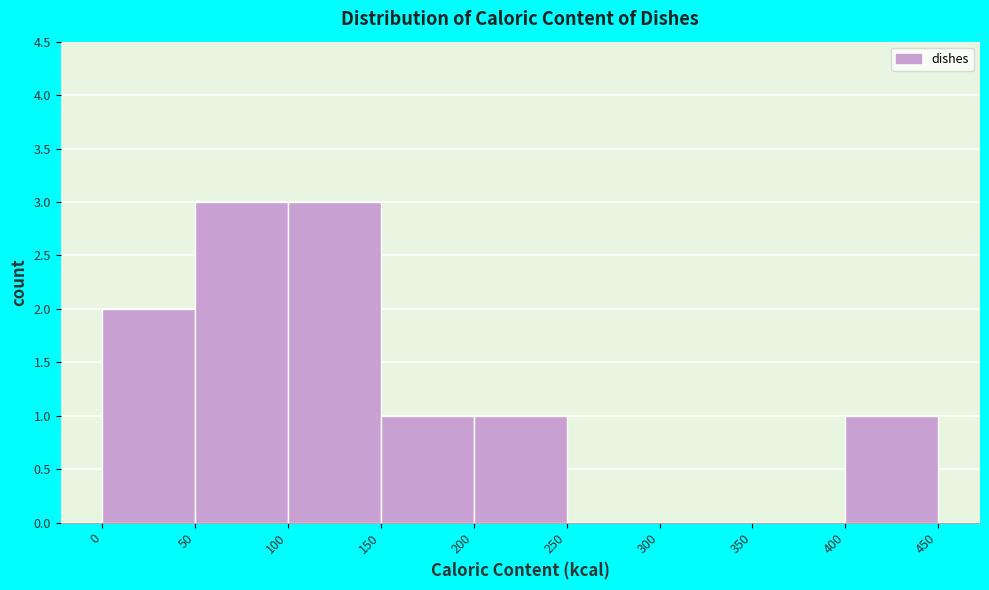

How tall is the bar that spans 200 to 250 on the x-axis? The values are not printed on the chart, so give them approximately, as read against the axis.

1